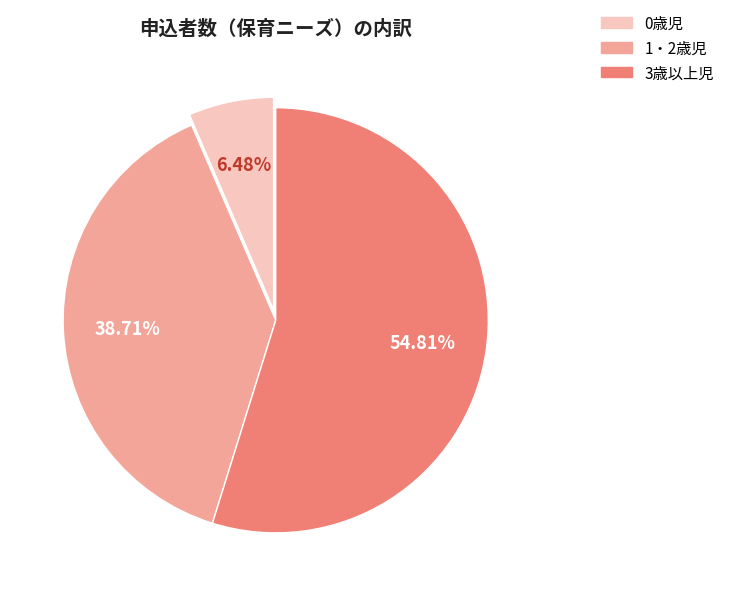

The 0歳児 slice represents 1% of the pie. True or false?

False